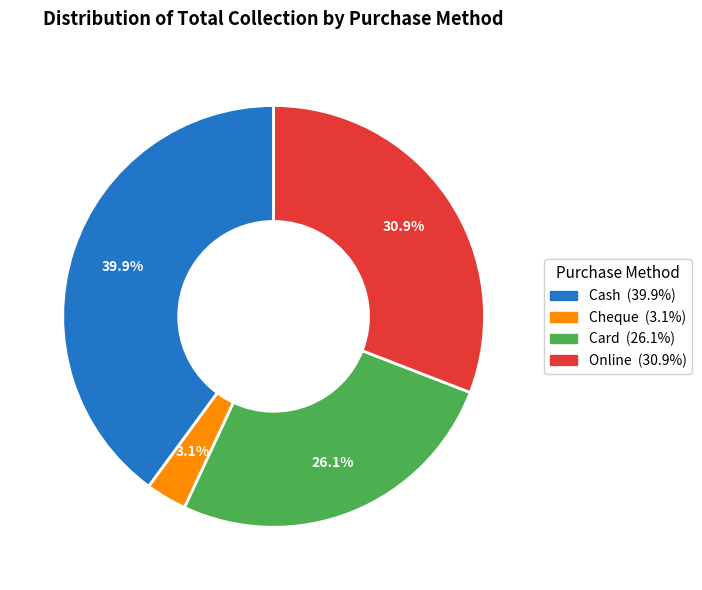

What portion of the pie excludes Cash?

60.1%